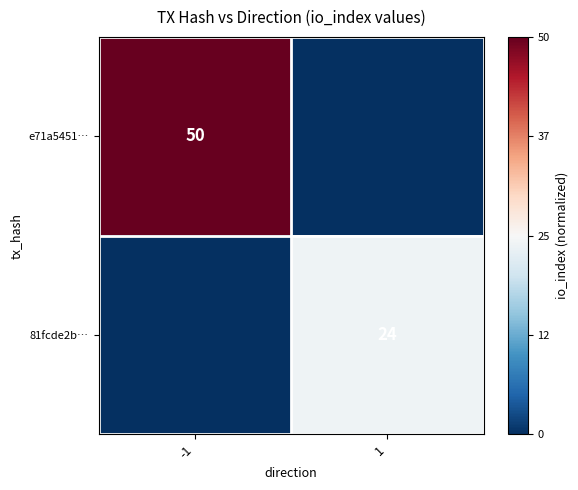

The value of e71a5451… at -1 is 50. True or false?

True